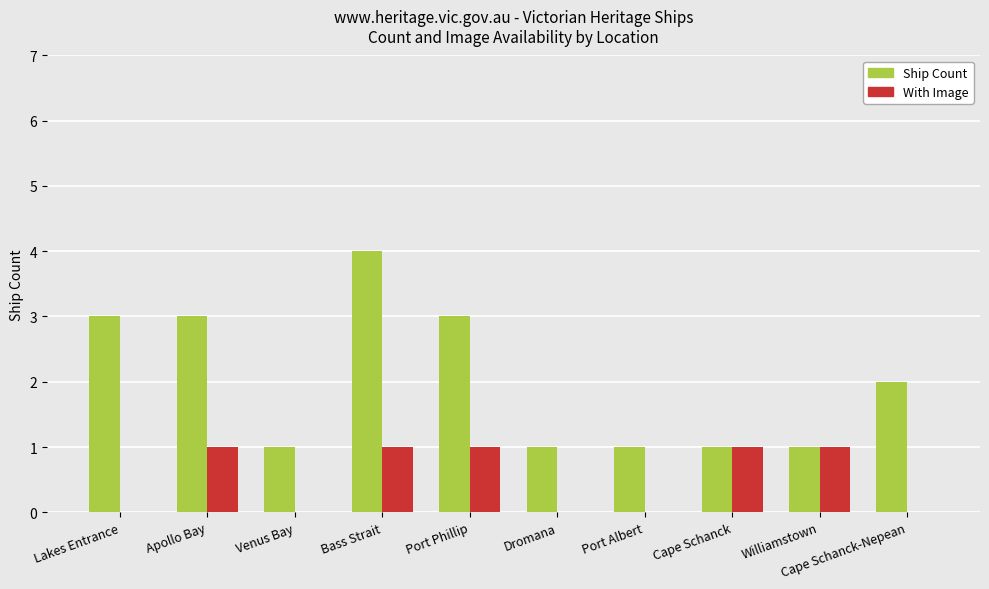

How many distinct data groups are displayed?

2